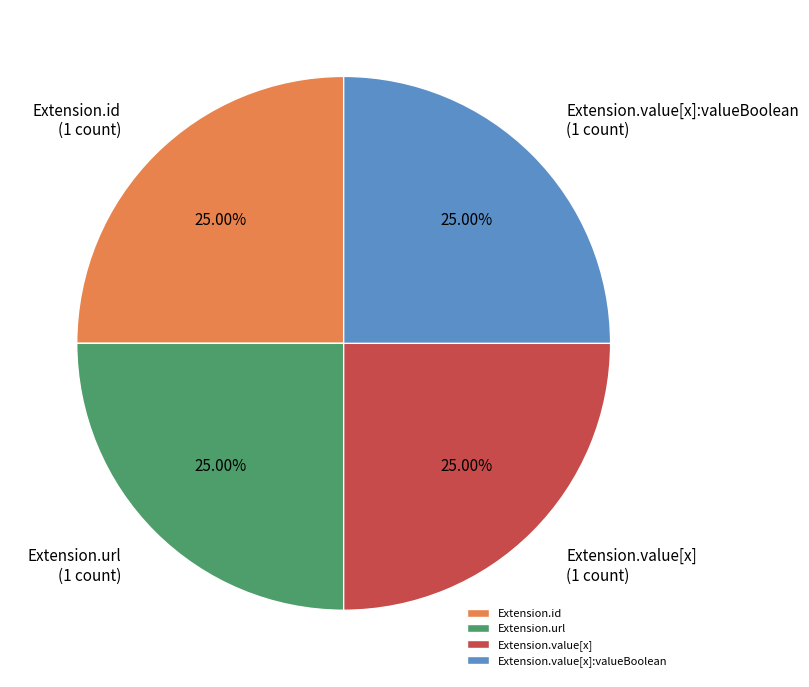

What is the ratio of the value at Extension.value[x] to the value at Extension.value[x]:valueBoolean?

1.0